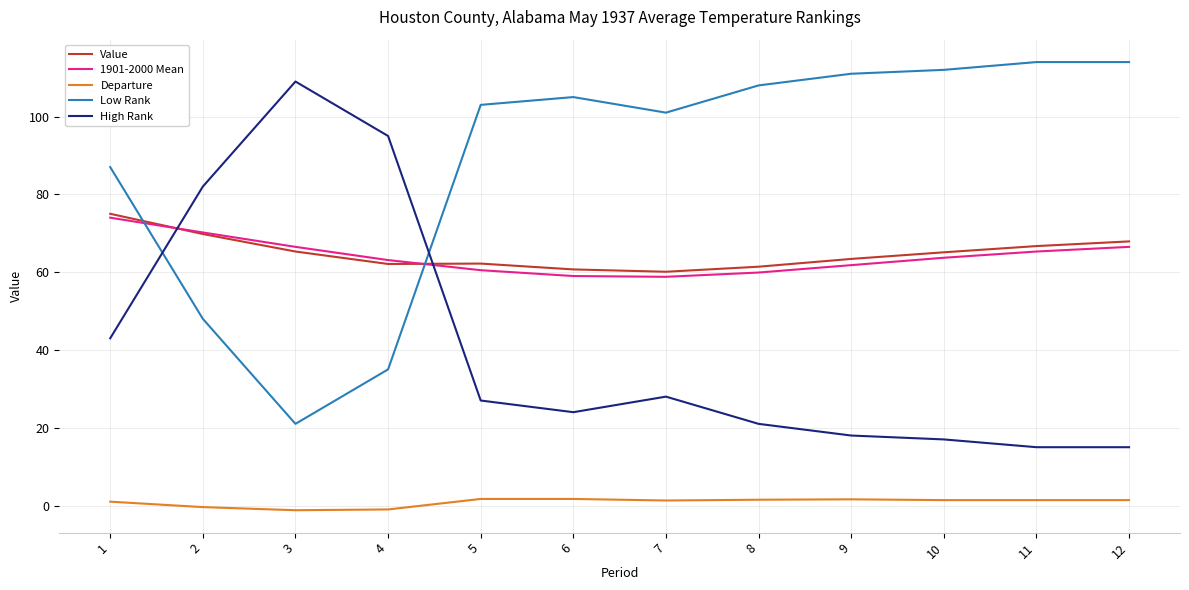

The Value series shows 62.1 at 4. True or false?

True